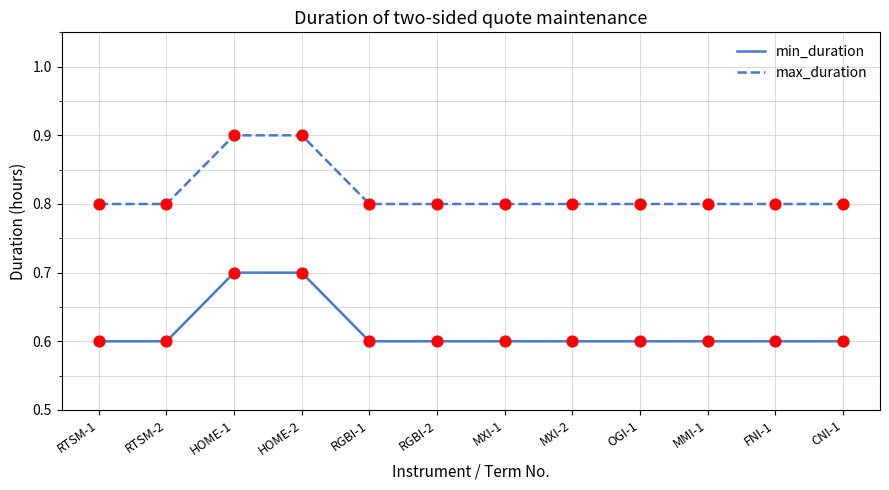

What are all the series names shown in the legend?

min_duration, max_duration